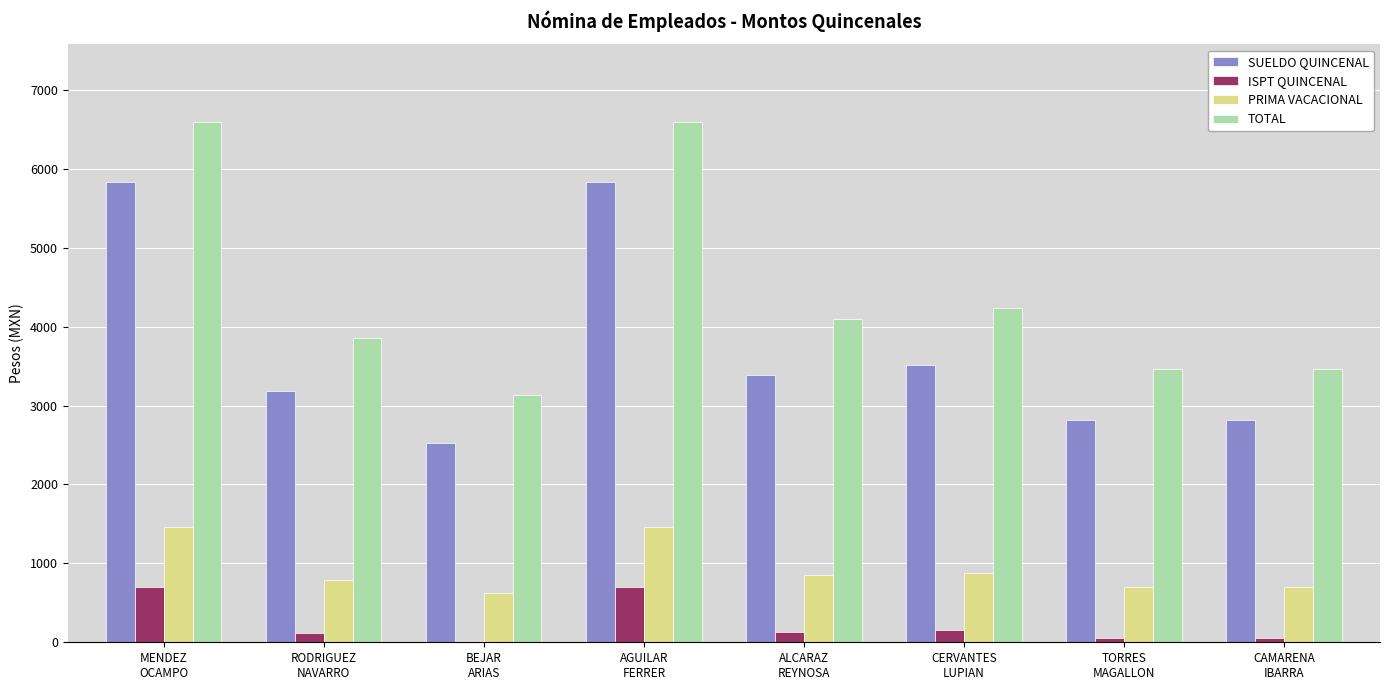

Read the TOTAL value at AGUILAR
FERRER, to the nearest 10.

6590